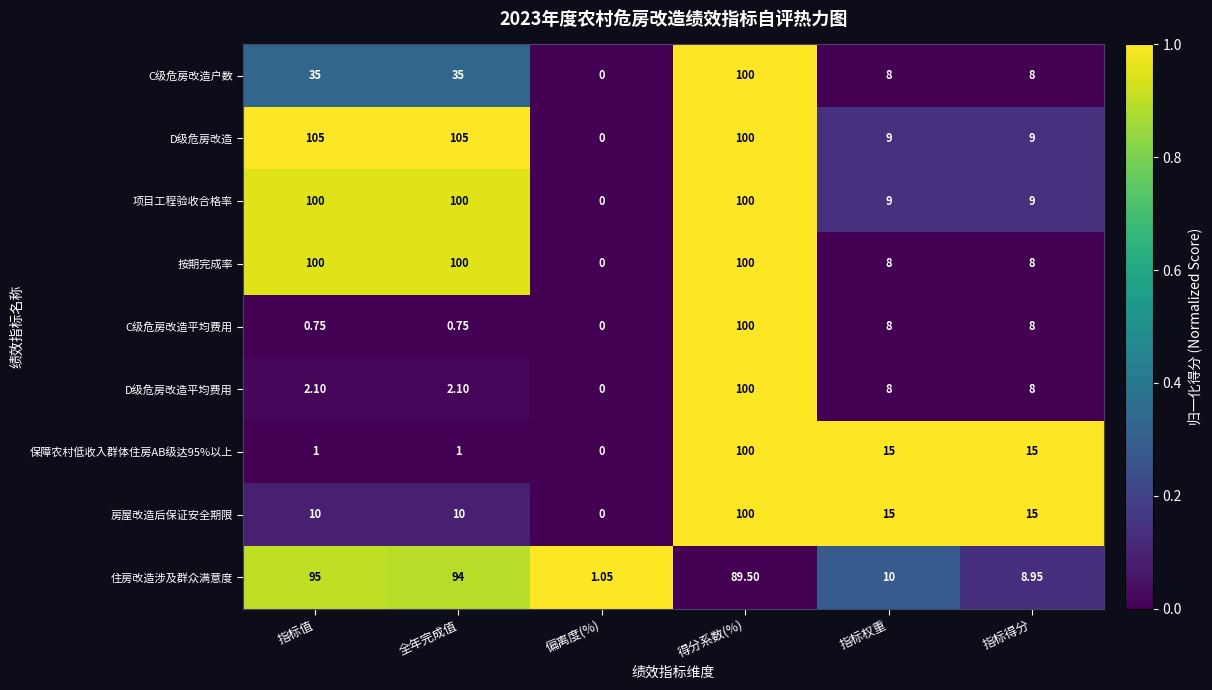

At how many categories does at least one series exceed 0?

6